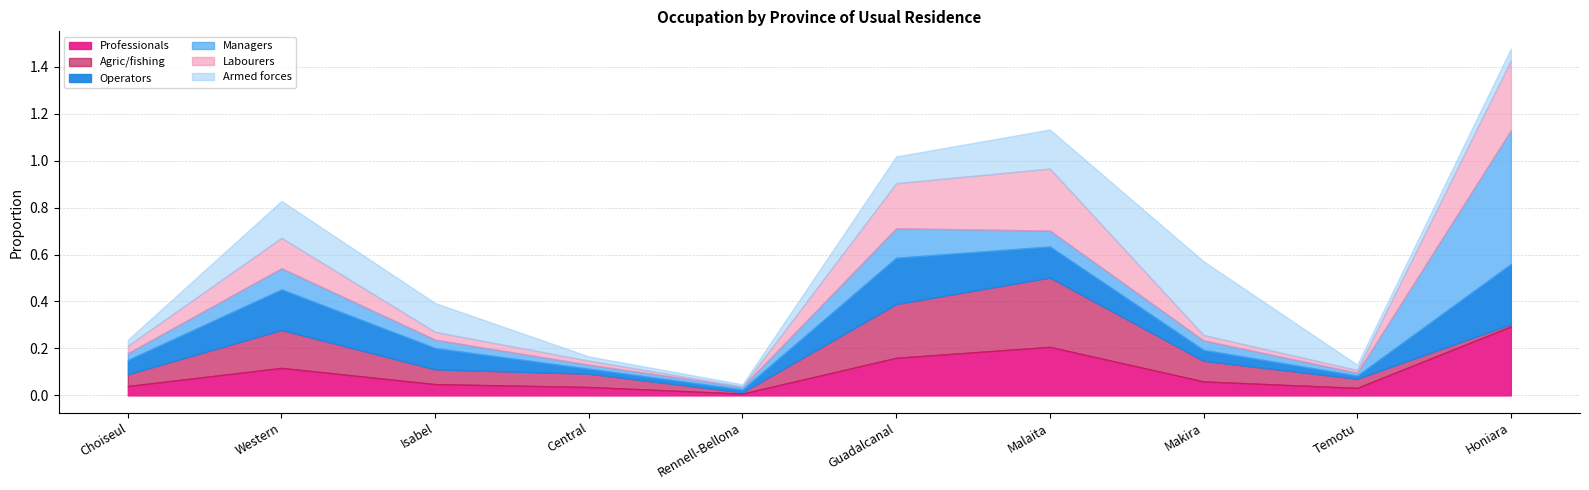

Is the value of Labourers at Temotu greater than the value of Professionals at Isabel?

No